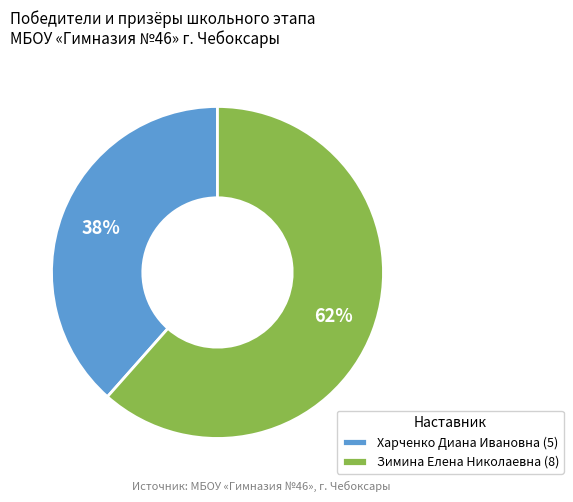

How many slices are in this pie chart?

2